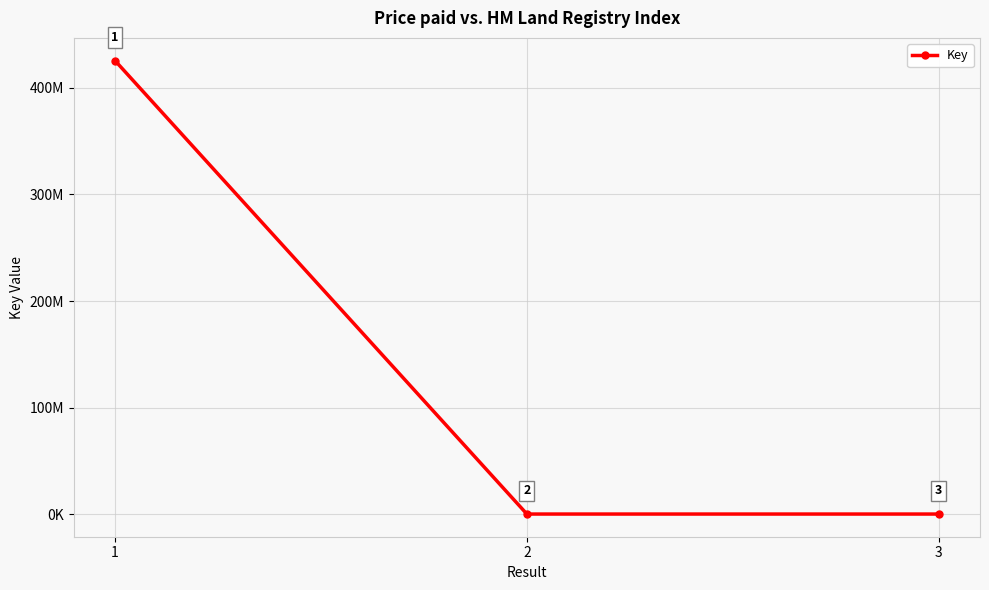

Does the chart have visible grid lines?

Yes